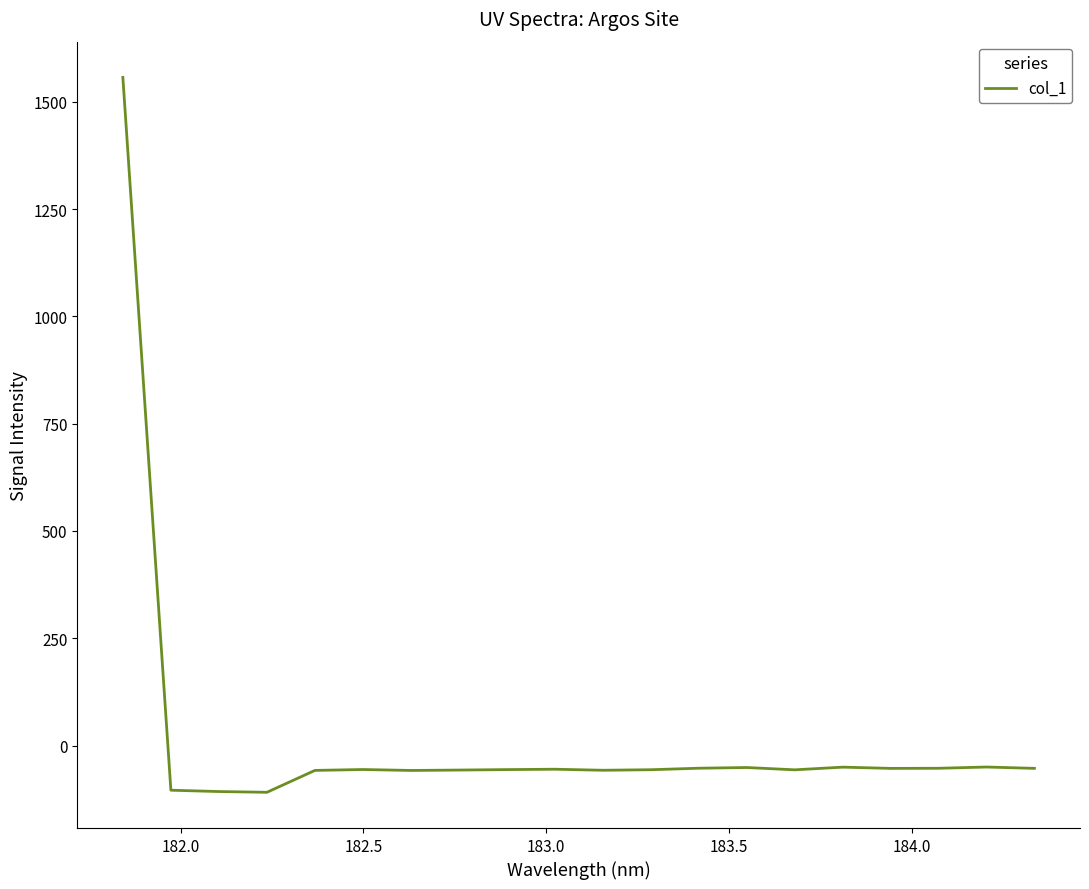

What is the difference between the maximum and minimum values?

1666.0